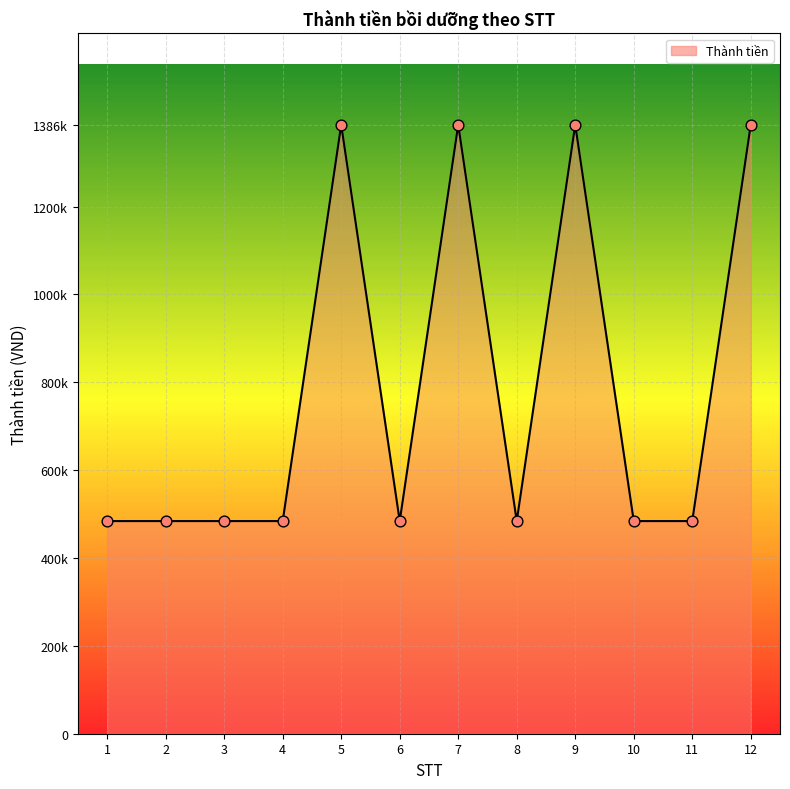

Between 5 and 6, which is larger?

5